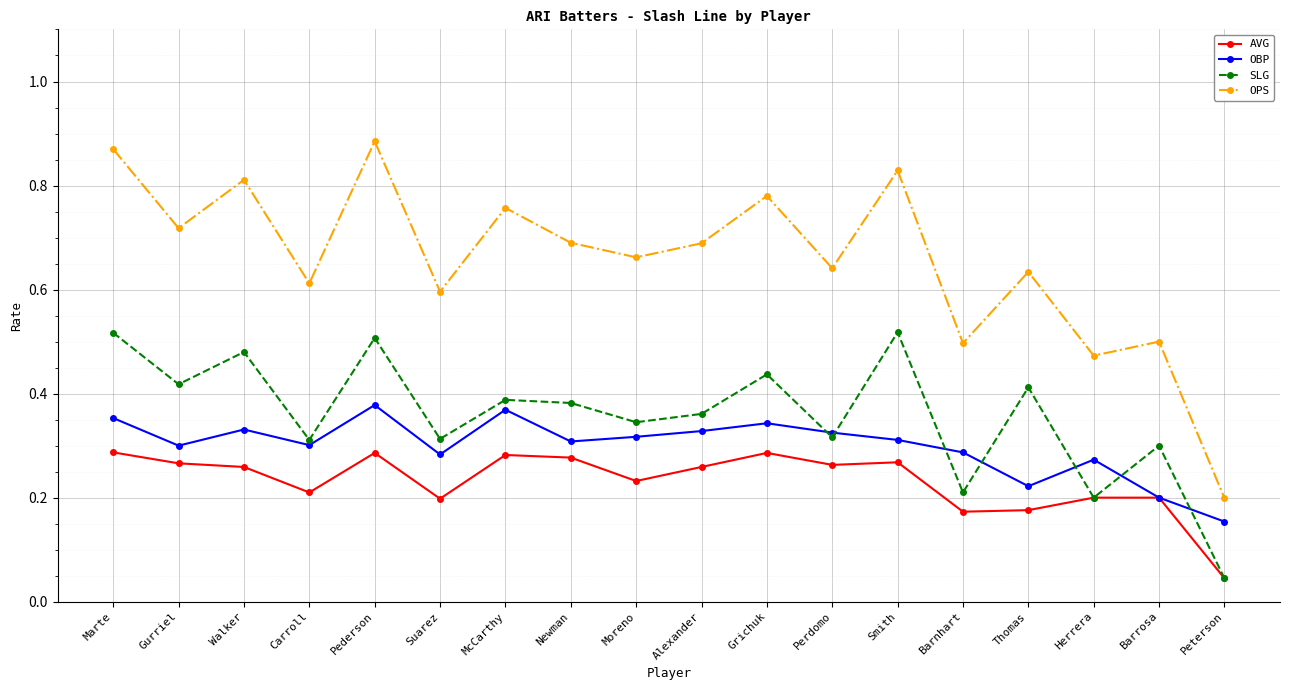

What is the label of the 11th point from the left?

Grichuk